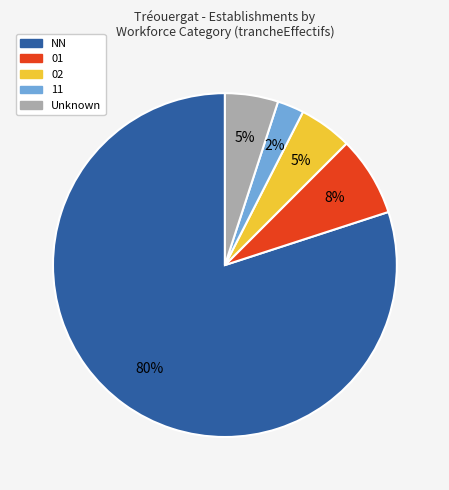

To the nearest percent, what is the average slice percentage?

20%